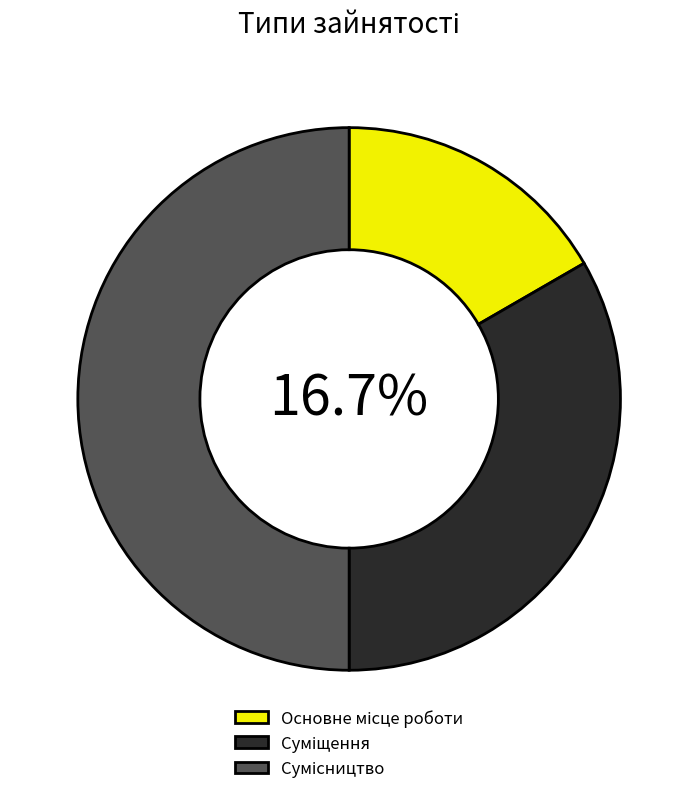

Does any single category account for the majority?

No